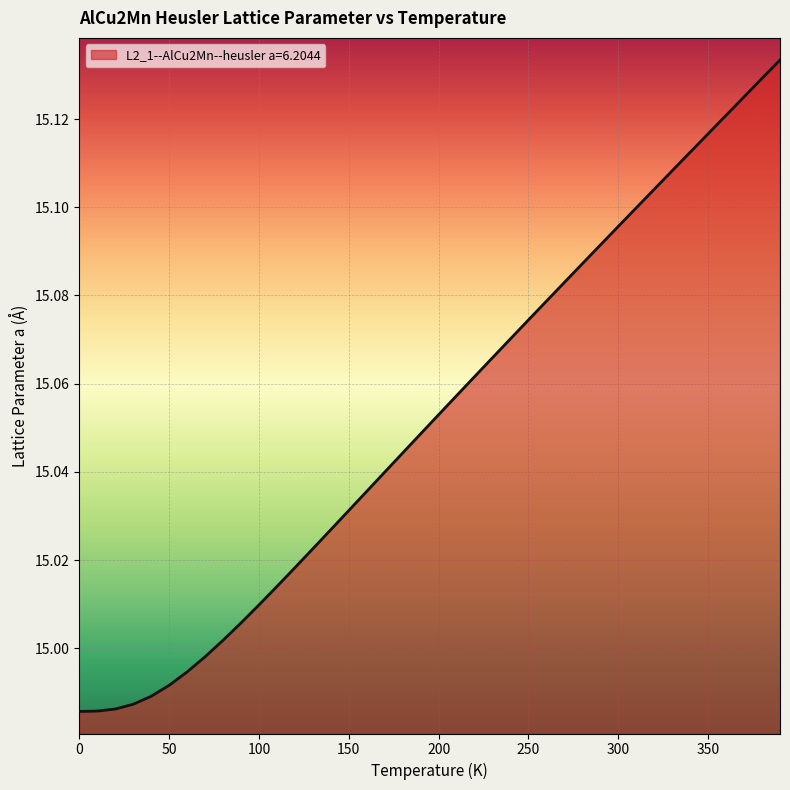

What is the label of the 10th point from the left?

90.0